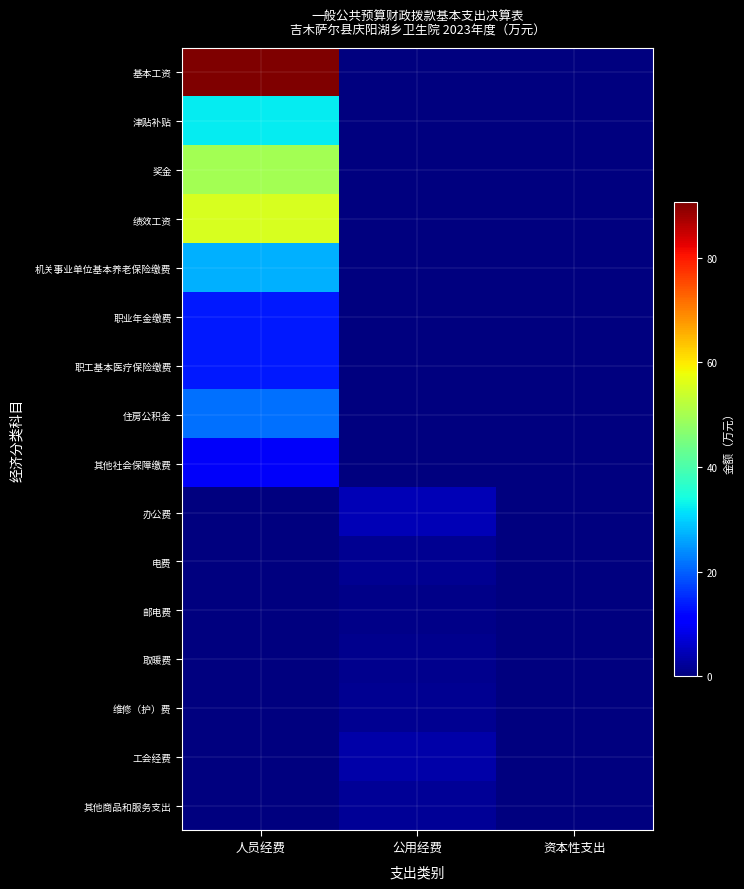

Reading right to left, what are all the values shown in this chart?

基本工资: 资本性支出=0.0	公用经费=0.0	人员经费=90.6
津贴补贴: 资本性支出=0.0	公用经费=0.0	人员经费=32.3
奖金: 资本性支出=0.0	公用经费=0.0	人员经费=49.6
绩效工资: 资本性支出=0.0	公用经费=0.0	人员经费=55.5
机关事业单位基本养老保险缴费: 资本性支出=0.0	公用经费=0.0	人员经费=26.9
职业年金缴费: 资本性支出=0.0	公用经费=0.0	人员经费=13.5
职工基本医疗保险缴费: 资本性支出=0.0	公用经费=0.0	人员经费=13.7
住房公积金: 资本性支出=0.0	公用经费=0.0	人员经费=21.4
其他社会保障缴费: 资本性支出=0.0	公用经费=0.0	人员经费=9.9
办公费: 资本性支出=0.0	公用经费=4.3	人员经费=0.0
电费: 资本性支出=0.0	公用经费=1.5	人员经费=0.0
邮电费: 资本性支出=0.0	公用经费=1.0	人员经费=0.0
取暖费: 资本性支出=0.0	公用经费=1.3	人员经费=0.0
维修（护）费: 资本性支出=0.0	公用经费=1.5	人员经费=0.0
工会经费: 资本性支出=0.0	公用经费=3.4	人员经费=0.0
其他商品和服务支出: 资本性支出=0.0	公用经费=1.8	人员经费=0.0